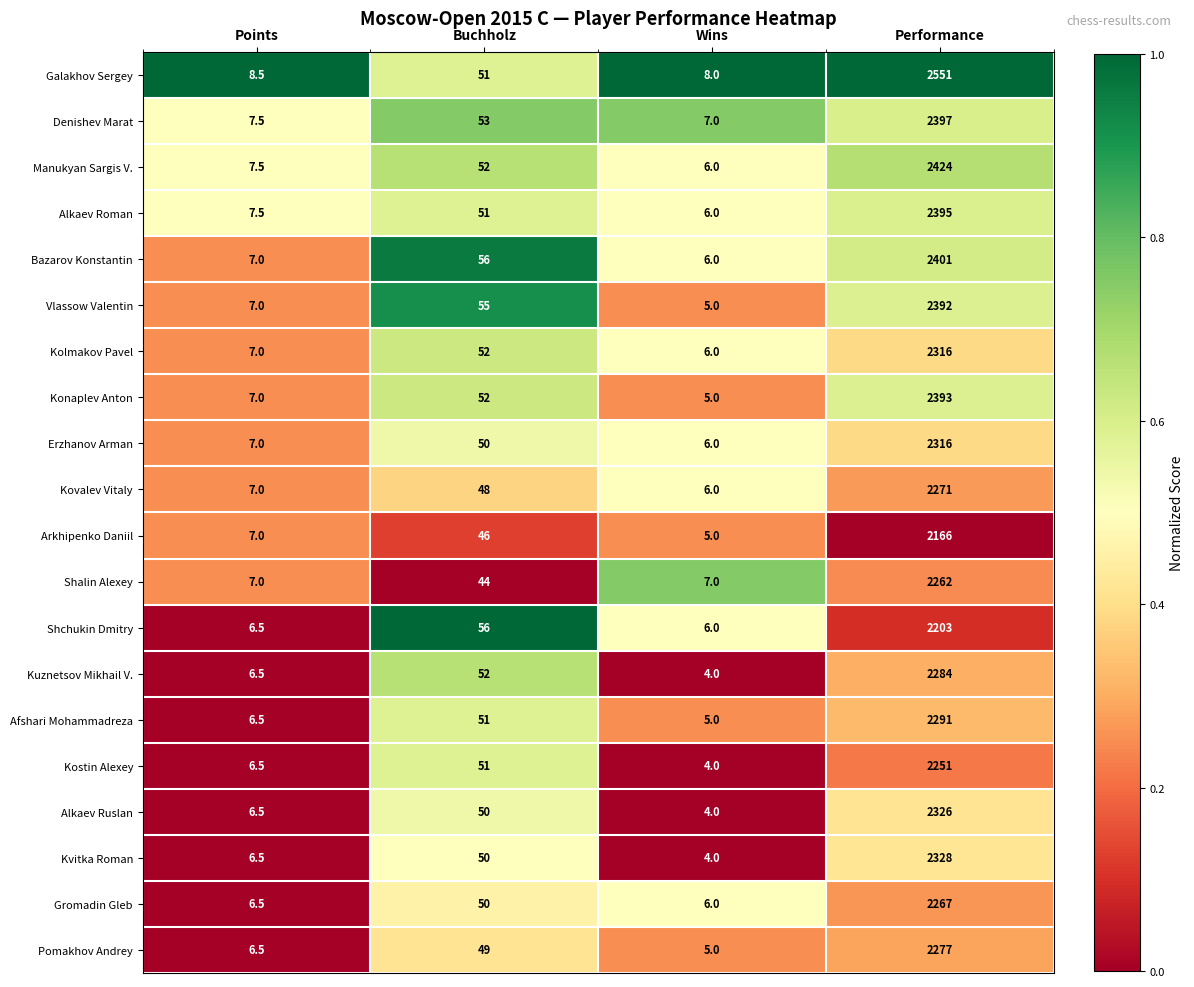

What is the difference between the highest and lowest values at Performance?

385.0